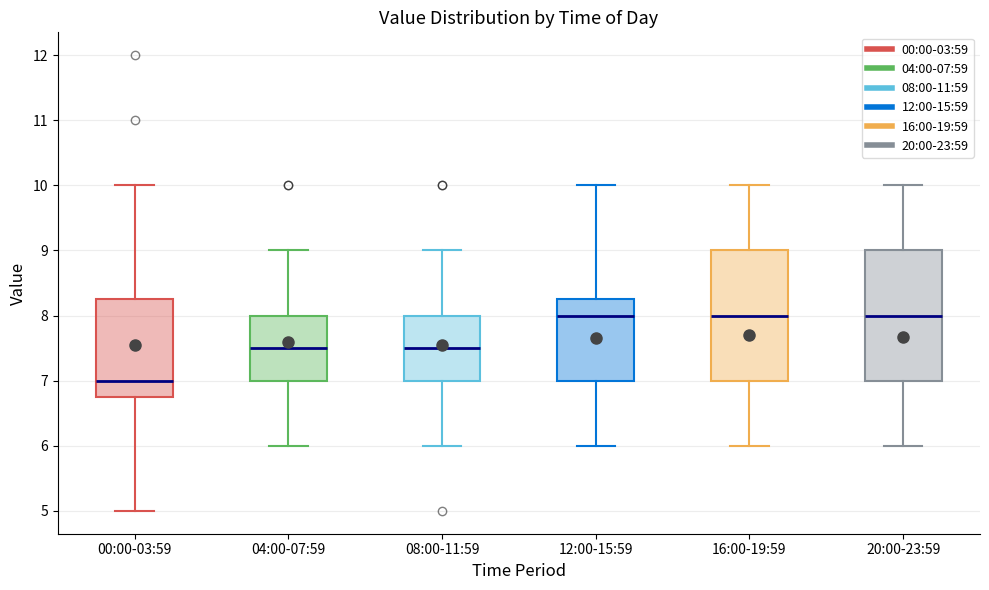

Reading left to right, read every box against the y-axis: the position of its median line, the range the box covers, and the ends of its whiskers. The values are not printed on the chart, so give them approximately, as read against the axis.

00:00-03:59: median 7.0, box 6.8 to 8.3, whiskers 5.0 to 10.0
04:00-07:59: median 7.5, box 7.0 to 8.0, whiskers 6.0 to 9.0
08:00-11:59: median 7.5, box 7.0 to 8.0, whiskers 6.0 to 9.0
12:00-15:59: median 8.0, box 7.0 to 8.3, whiskers 6.0 to 10.0
16:00-19:59: median 8.0, box 7.0 to 9.0, whiskers 6.0 to 10.0
20:00-23:59: median 8.0, box 7.0 to 9.0, whiskers 6.0 to 10.0